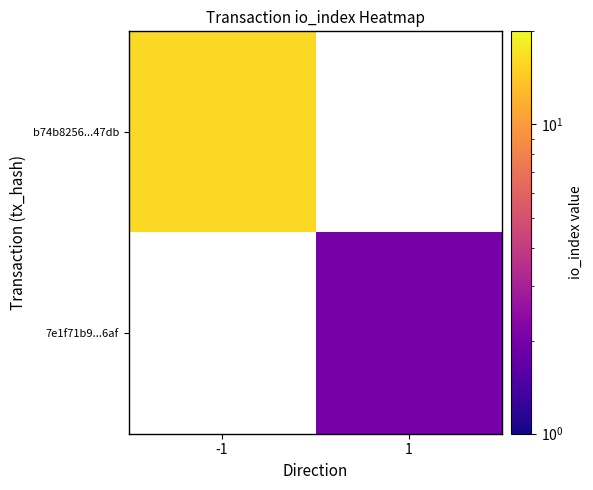

How many distinct data groups are displayed?

2